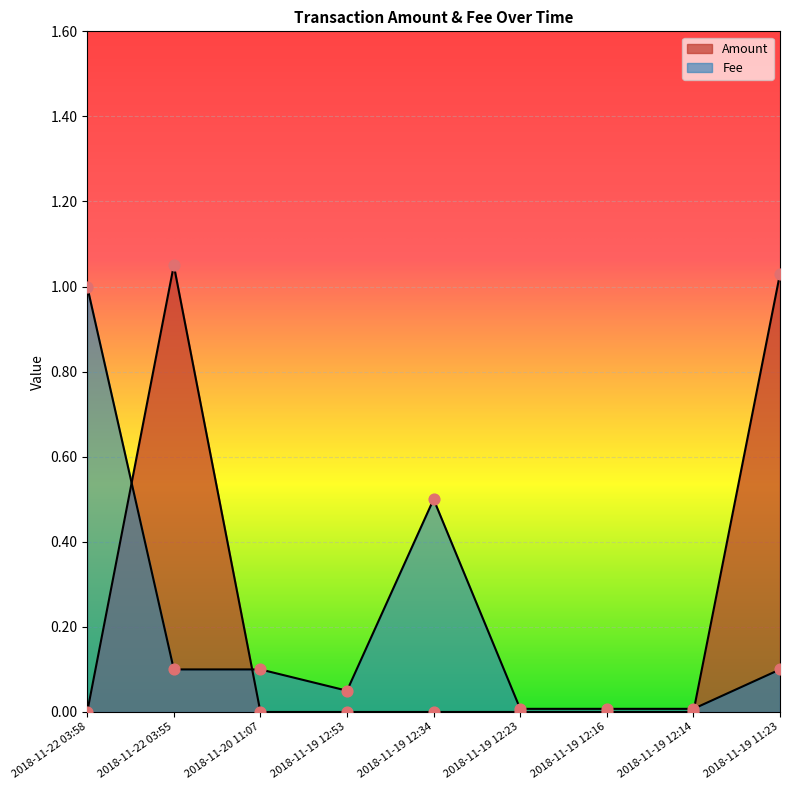

Which series contains the highest Y value?

Amount